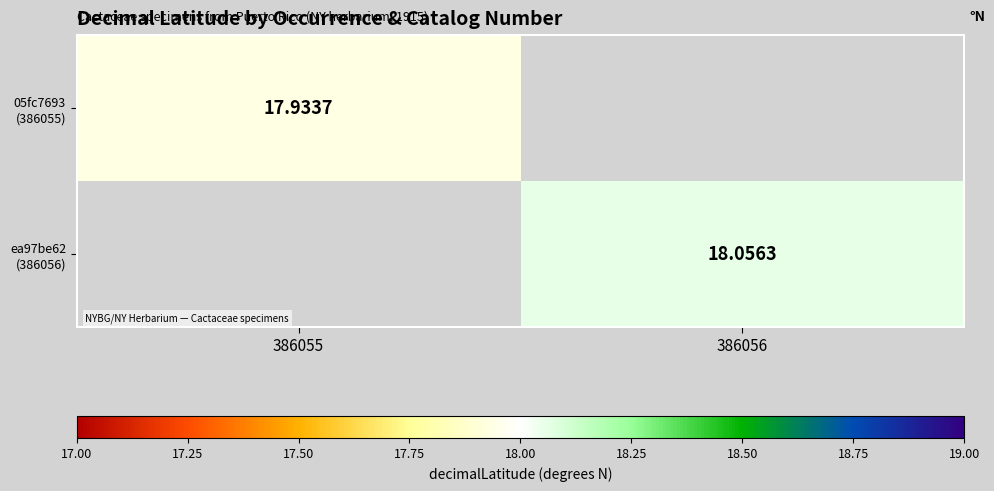

Between 386055 and 386056, which is larger?

386056